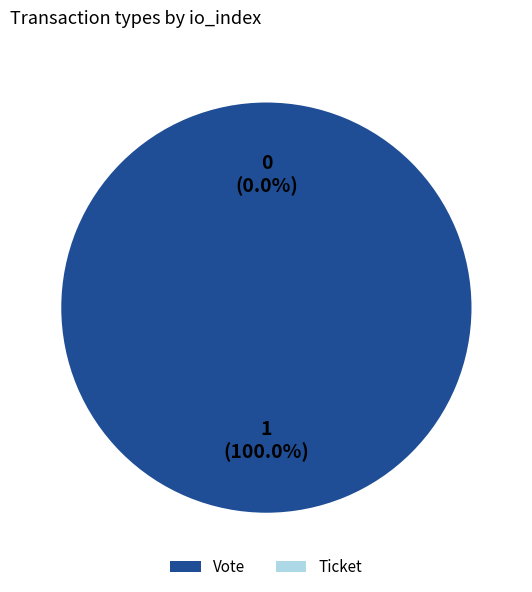

Is the sum of Vote and Ticket greater than half?

Yes